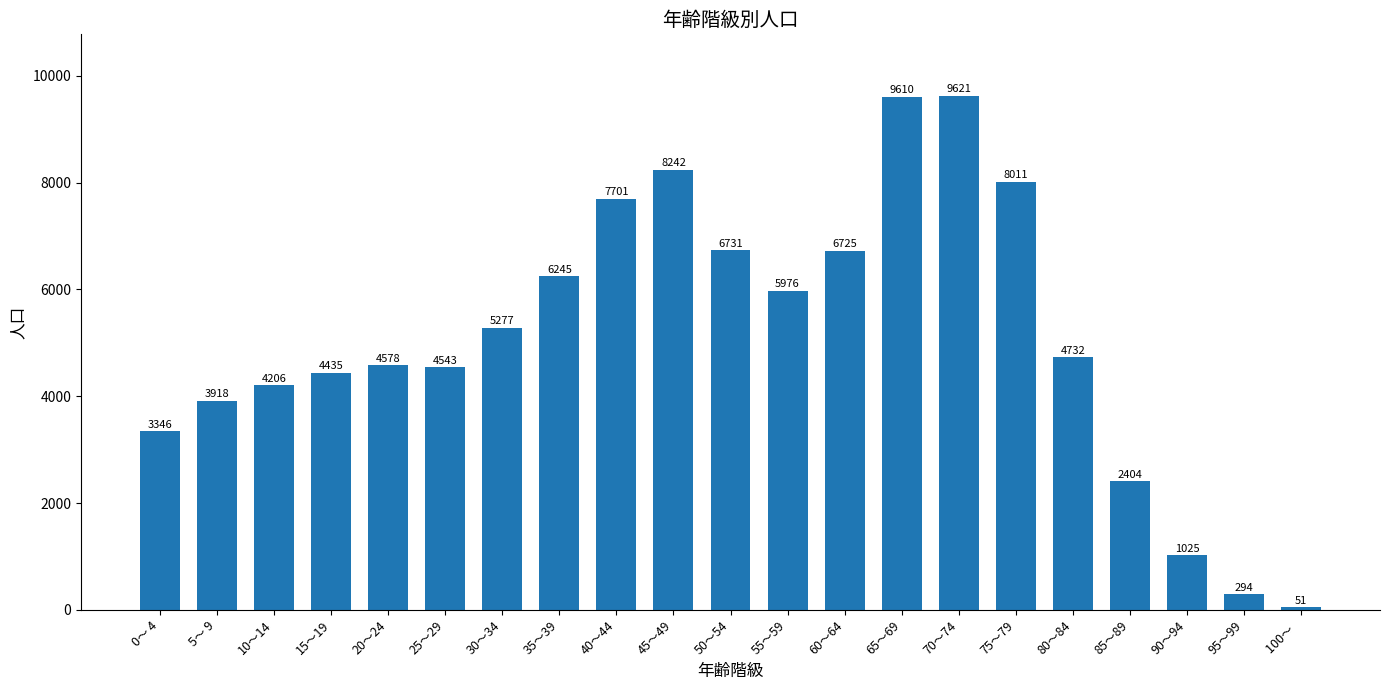

Where does the data first go above 4732?

30～34